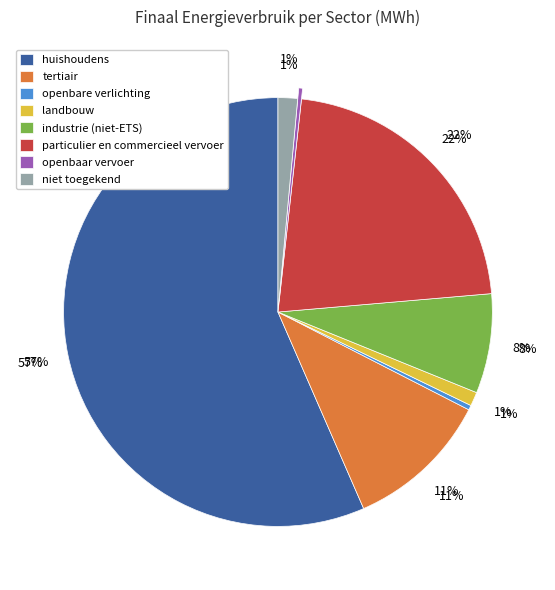

True or false: tertiair accounts for 11% of the total.

True